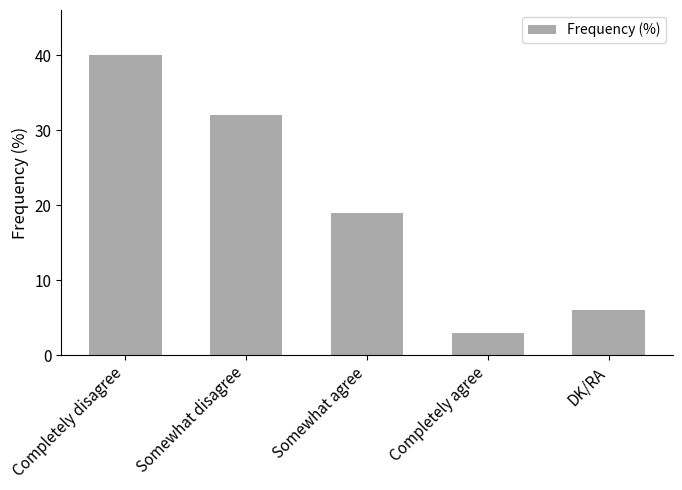

Rank the categories by value from lowest to highest.

Completely agree, DK/RA, Somewhat agree, Somewhat disagree, Completely disagree